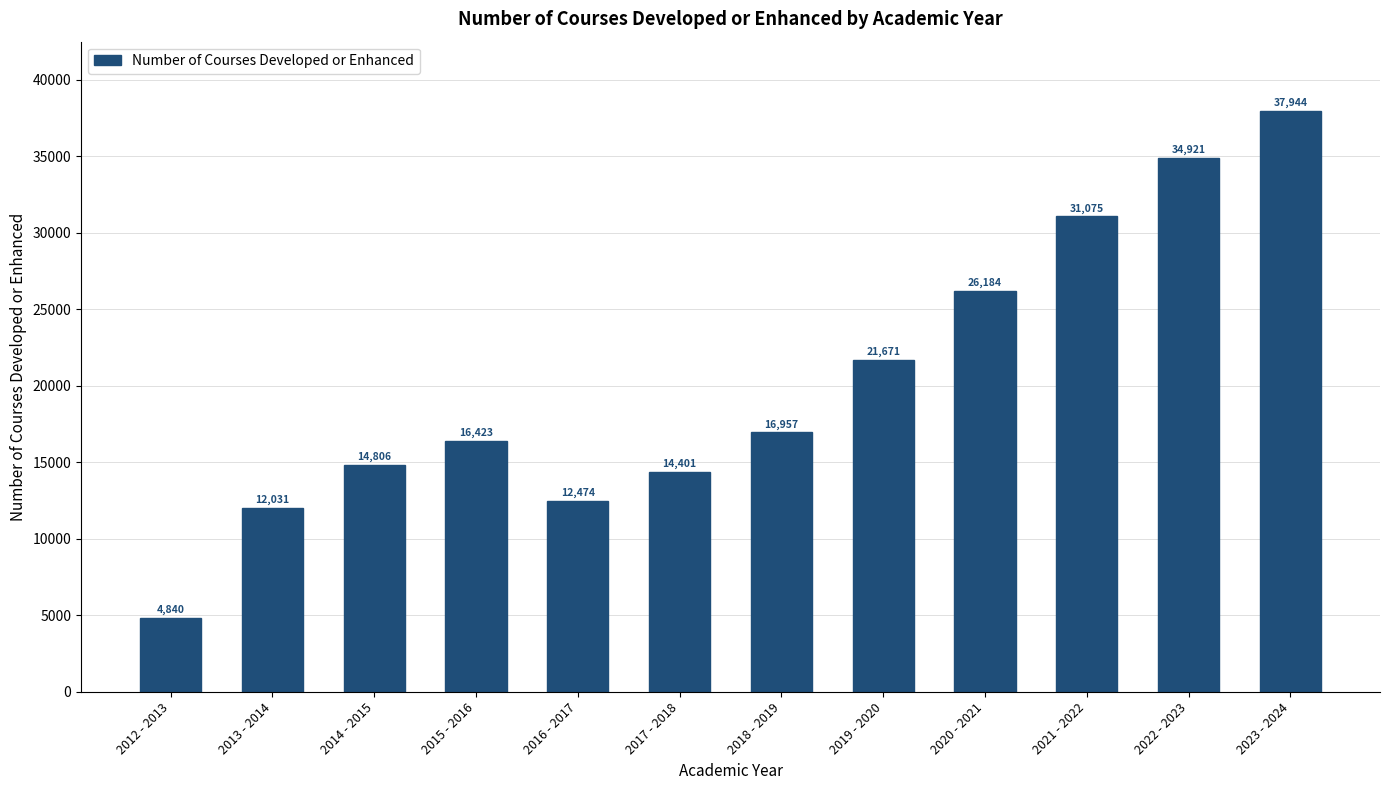

Approximately how many times larger is the value at 2013 - 2014 compared to 2015 - 2016?

0.7